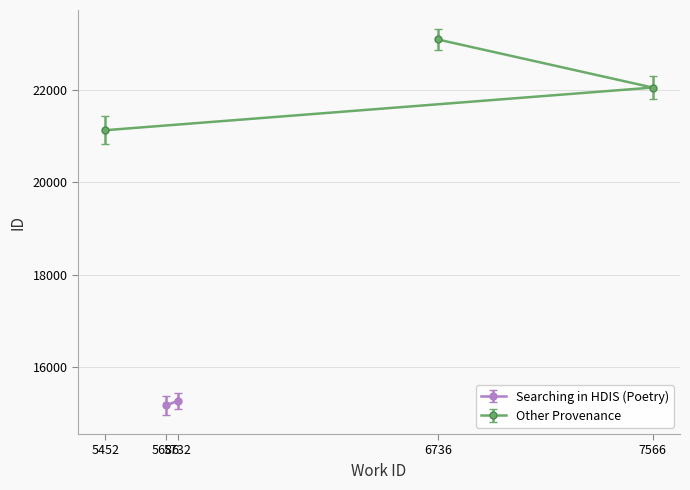

What is the difference between the maximum and minimum values?

1961